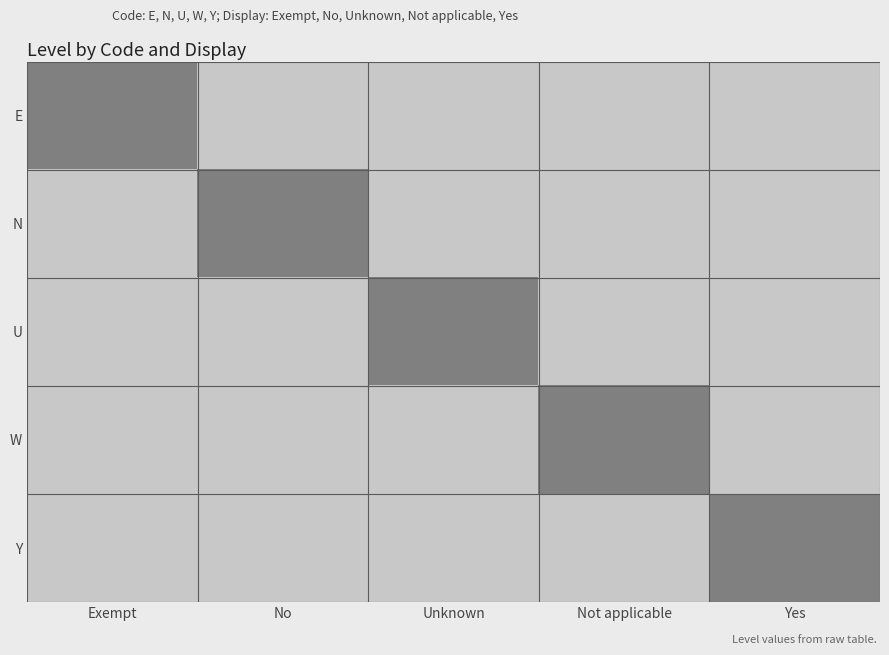

What is the total value across all series at Yes?

1